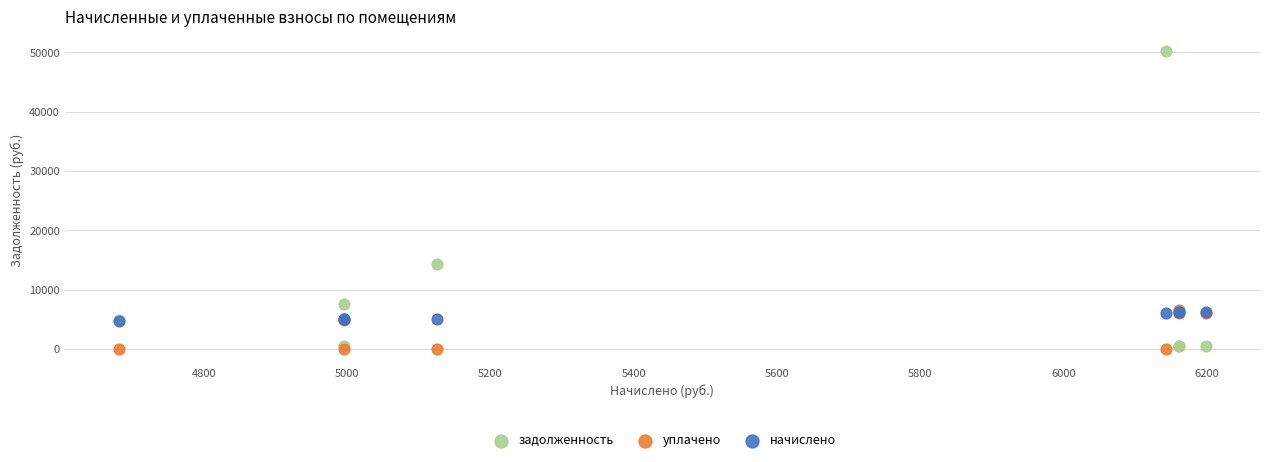

Across all series, what Y value is closest to 25083?

14356.2